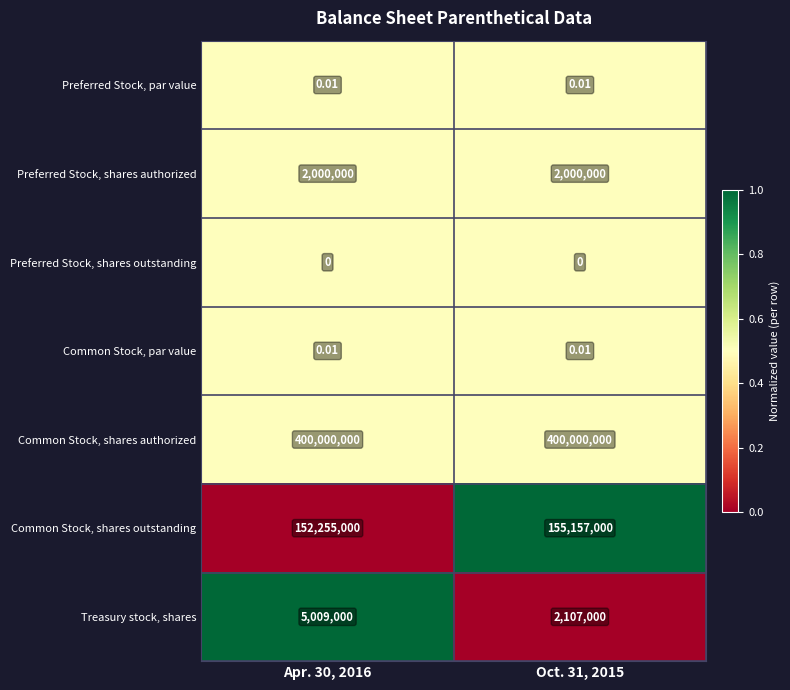

Is the value of Common Stock, shares authorized at Apr. 30, 2016 greater than the value of Treasury stock, shares at Apr. 30, 2016?

Yes